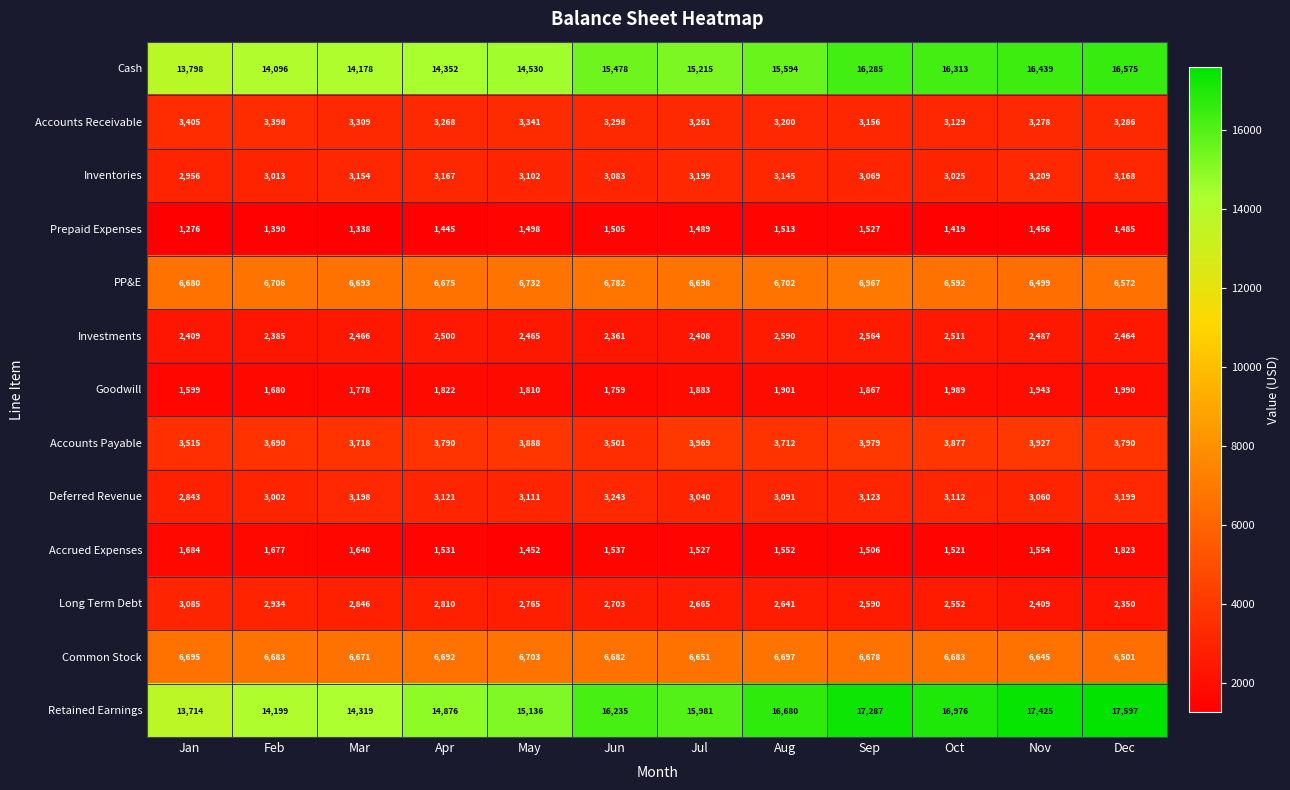

At which category is the sum across all series the highest?

Dec